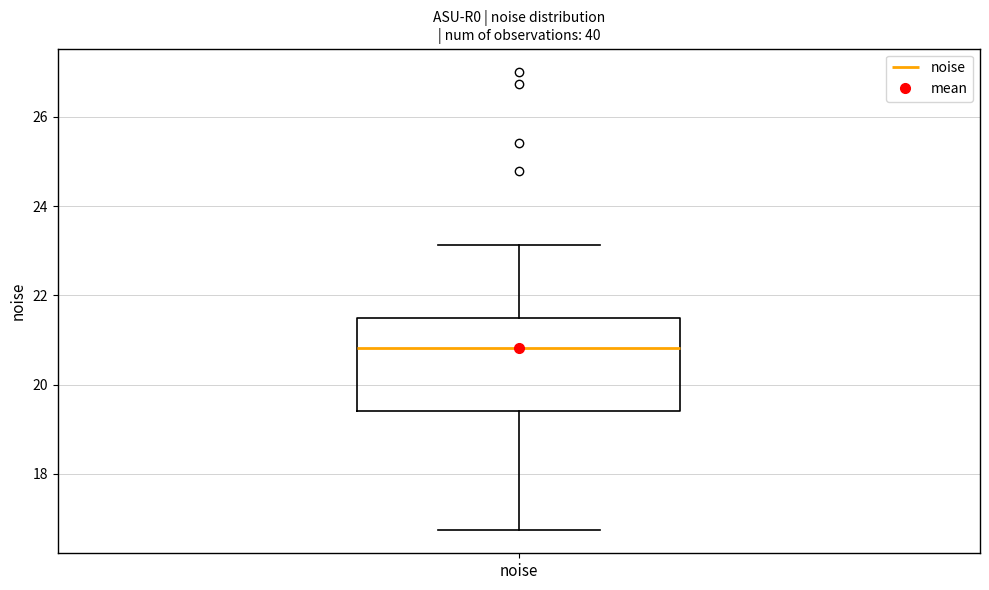

Read this box plot against the y-axis: the position of the median line, the range covered by the box, and the ends of both whiskers. The values are not printed on the chart, so give them approximately, as read against the axis.

median 20.8, box 19.4 to 21.4, whiskers 16.8 to 23.2